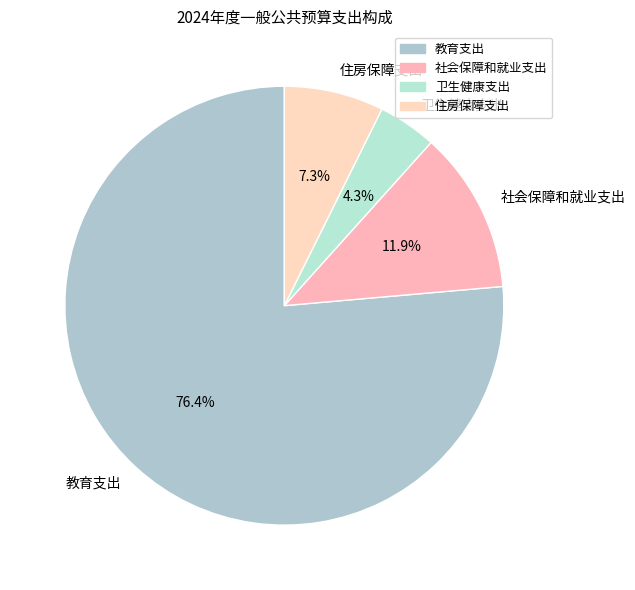

Is it true that 教育支出 is 64% of the pie?

False